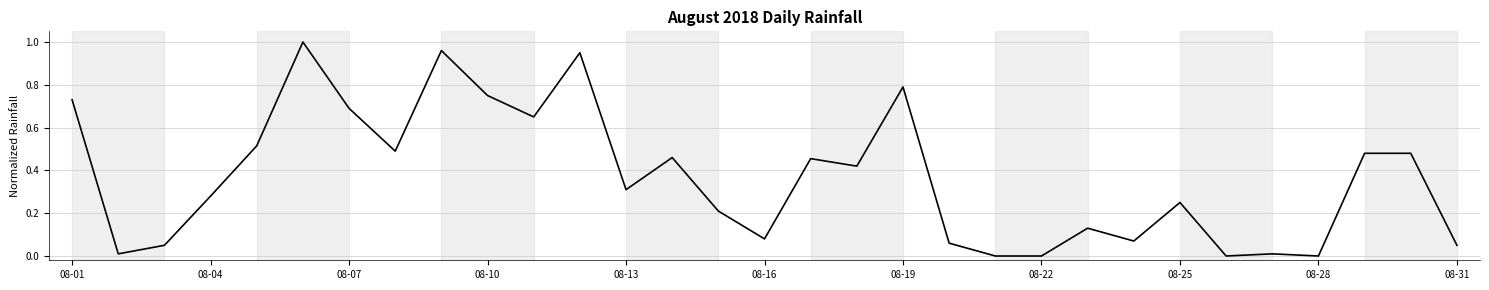

Is this an area chart (filled region under the line)?

No